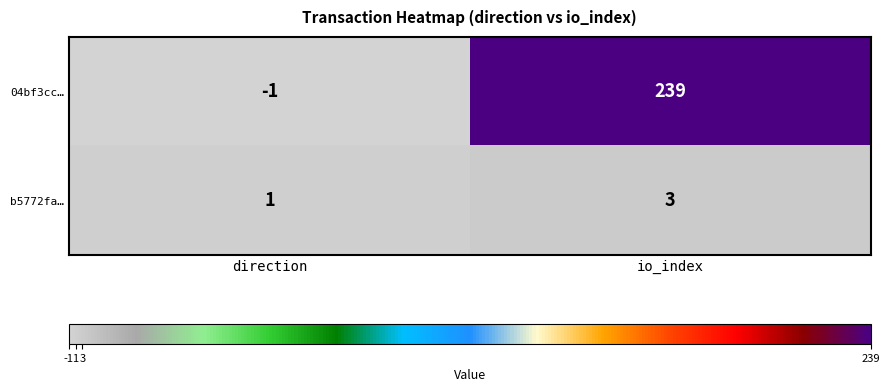

Rank the series by their maximum value, from lowest to highest.

b5772fa…, 04bf3cc…